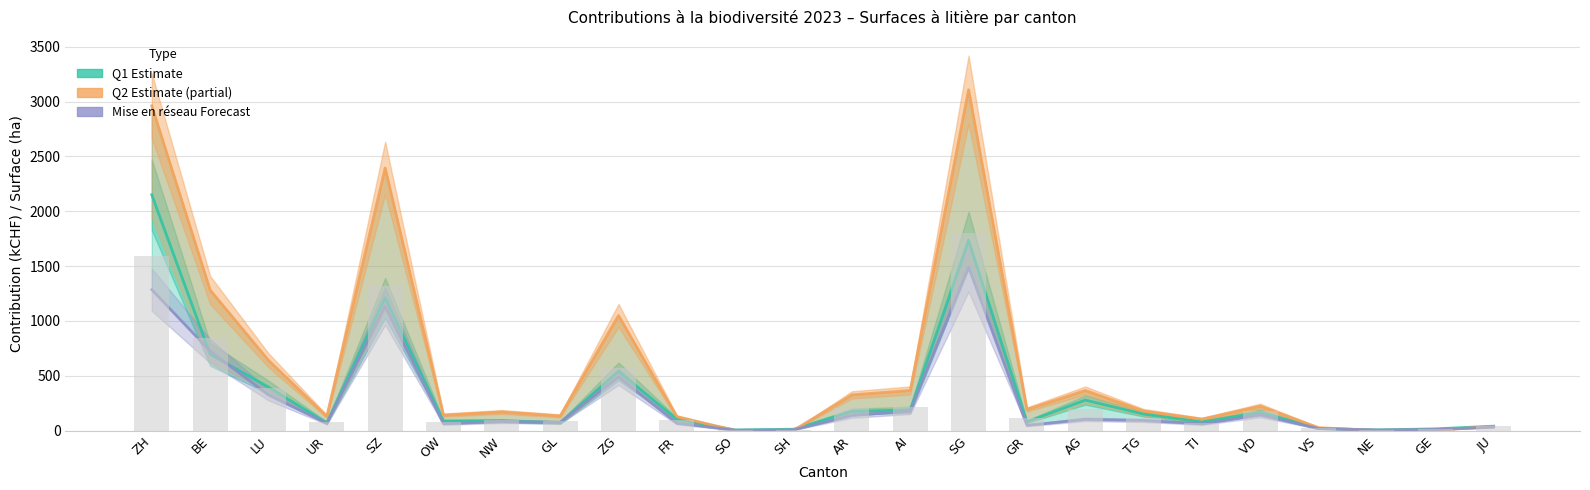

What is the value of the Mise en réseau Contribution (kCHF) bar at the 19th from the left?

62.0